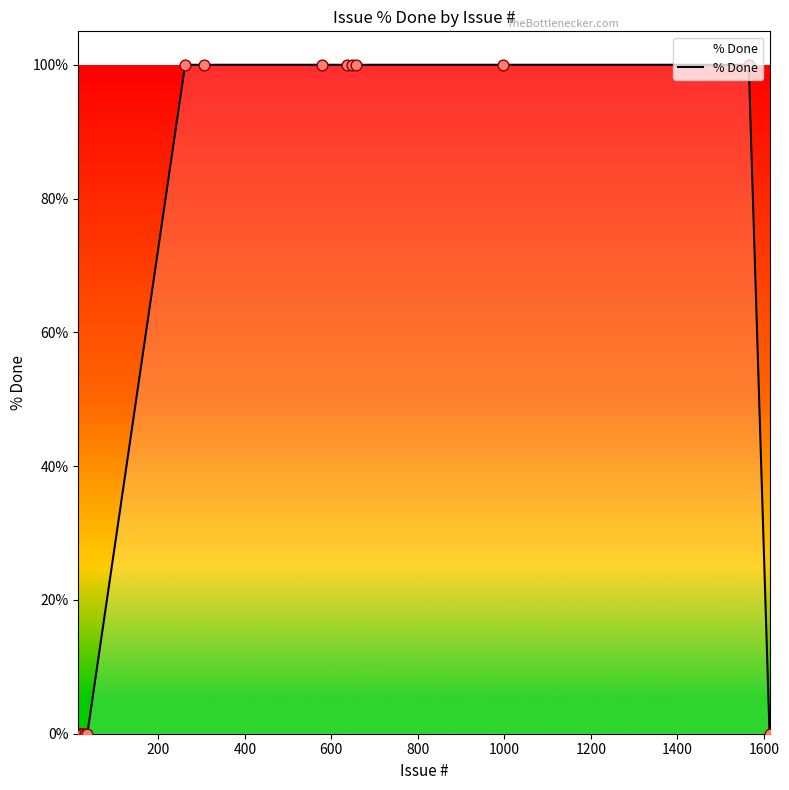

What is the maximum value shown in the chart?

100